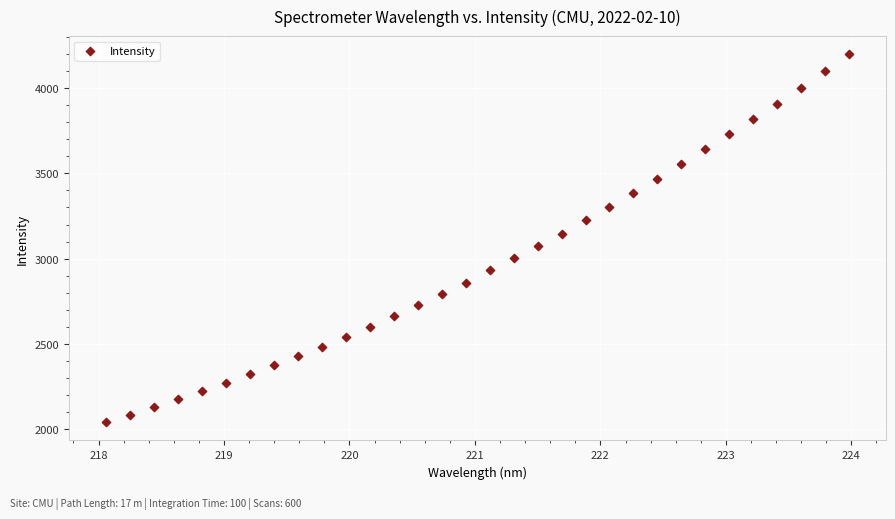

What is the range of X values (max minus min)?

5.9